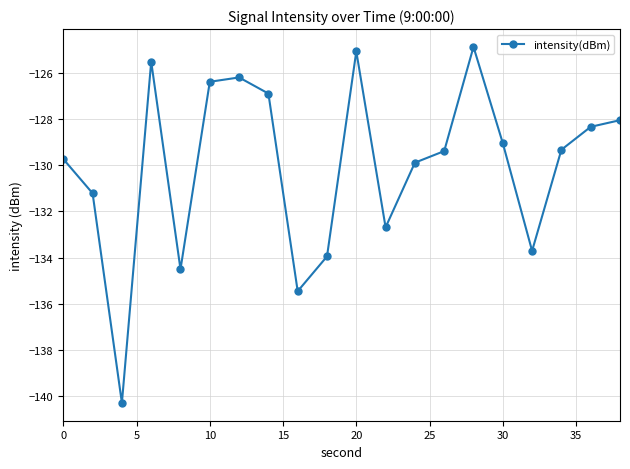

What is the greatest value displayed?

-124.9